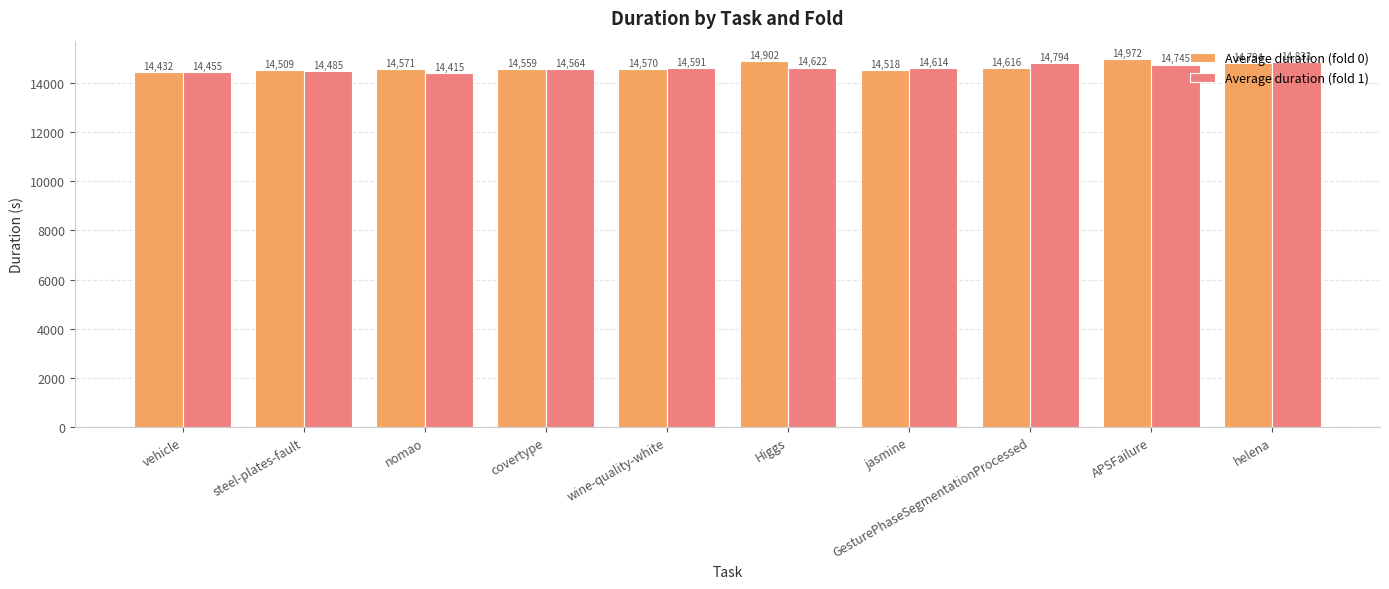

What is the difference between the maximum and minimum values in the Average duration (fold 0) series?

539.2